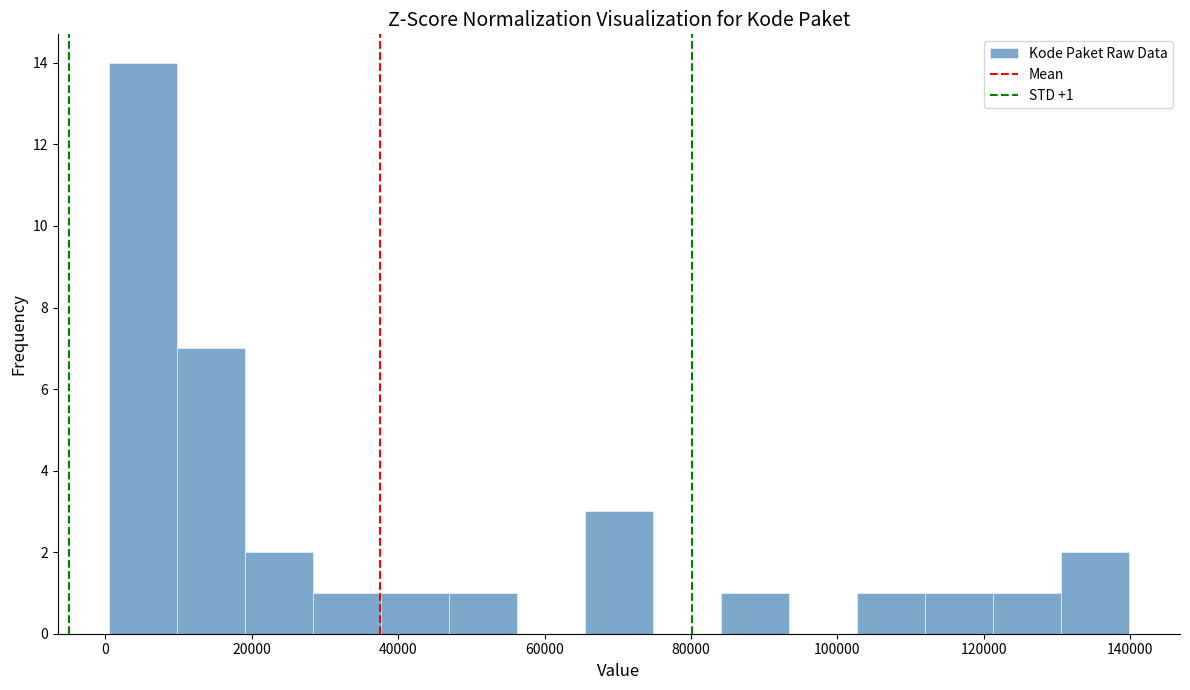

Over which range of the x-axis is the bar tallest?

0 to 10000